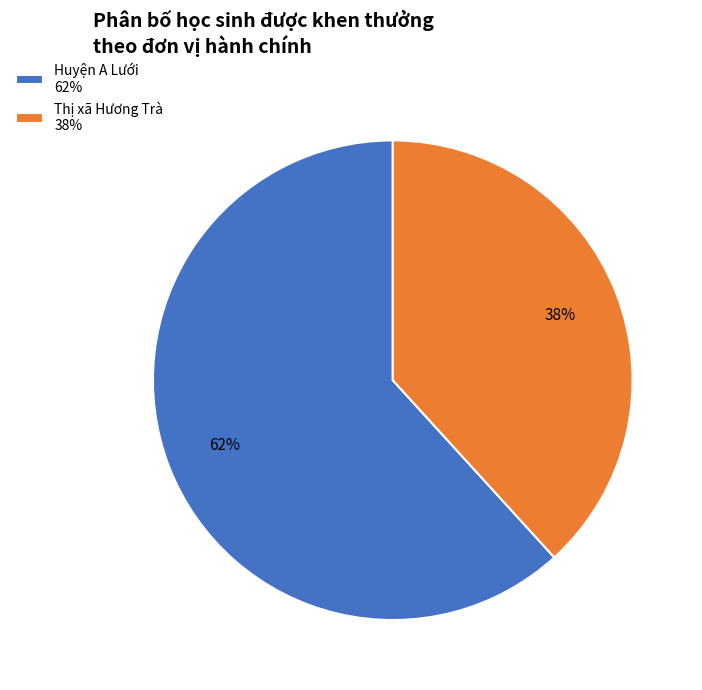

Is the sum of Huyện A Lưới 62% and Thị xã Hương Trà 38% greater than half?

Yes